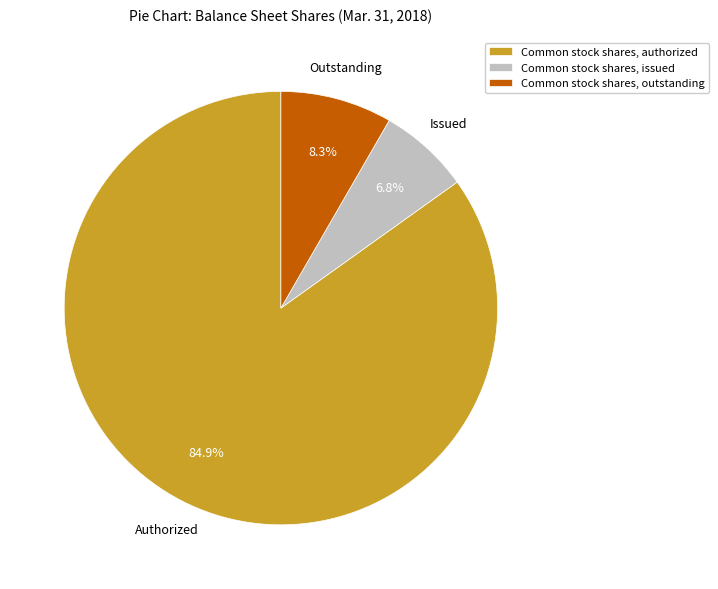

Does Common stock shares, authorized account for over 50% of the chart?

Yes